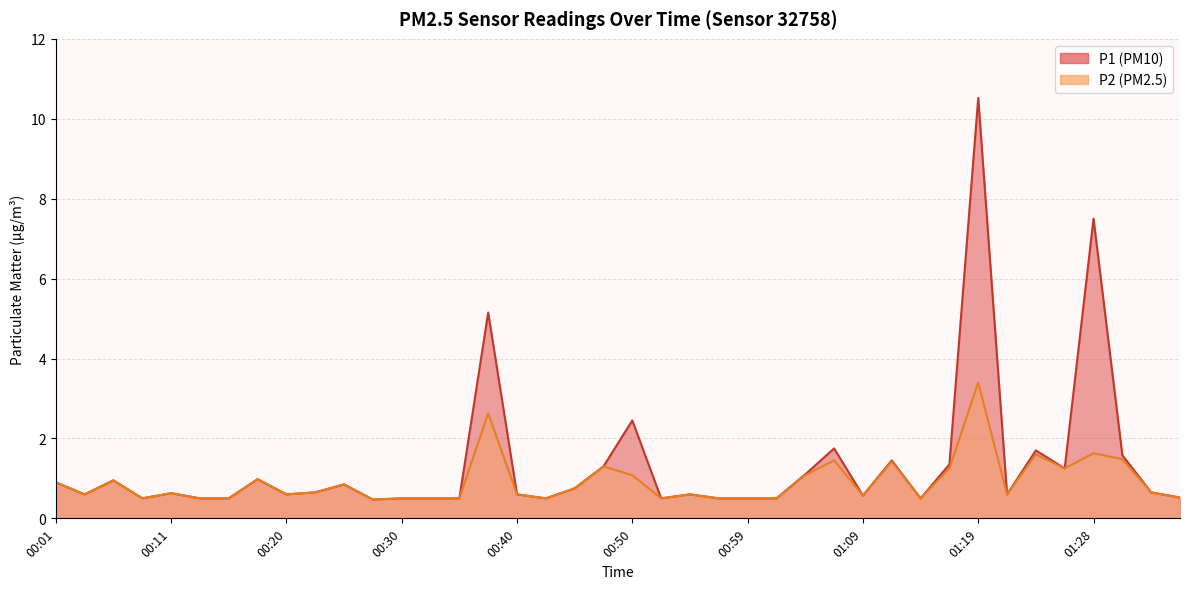

True or false: P2 has a value of 1.0 at 00:03.

False